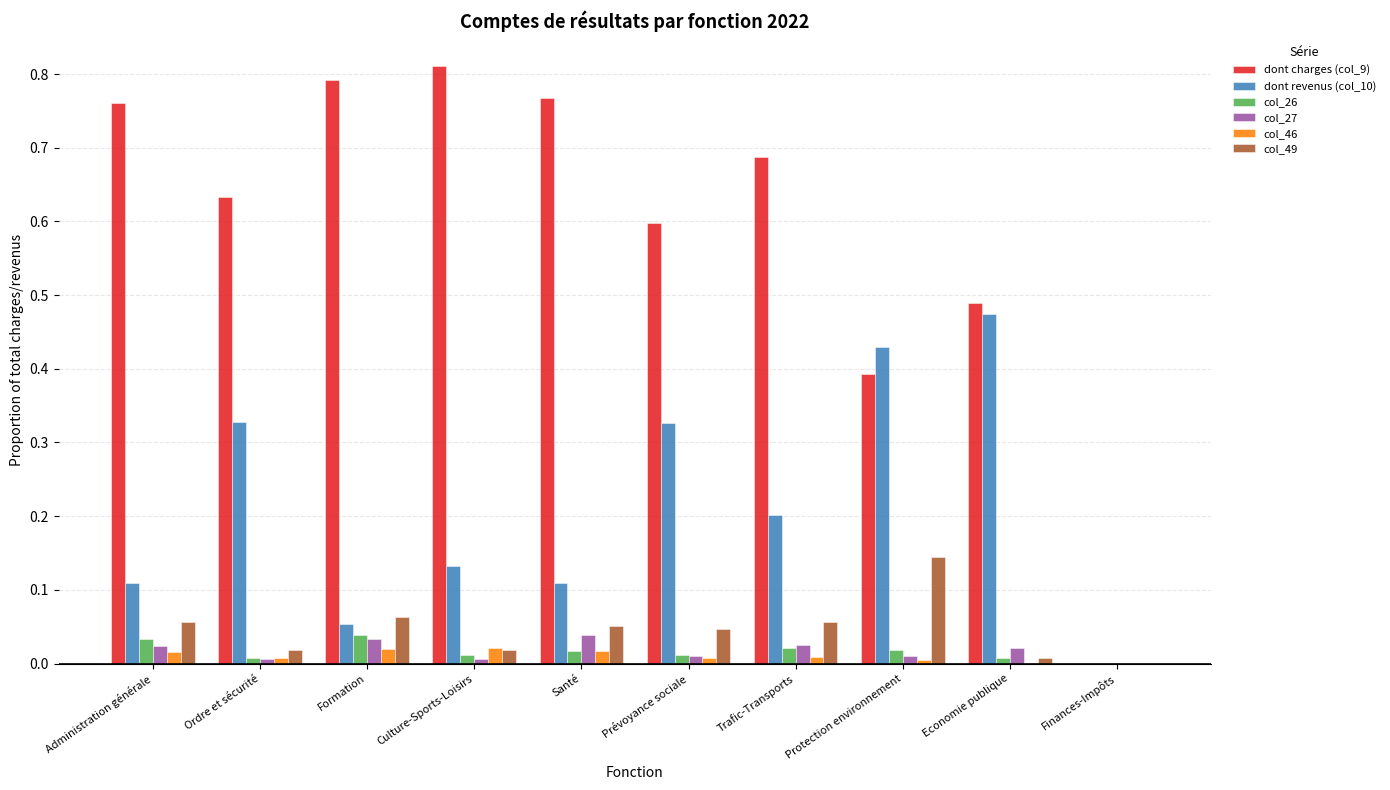

The value of dont revenus (col_10) at Santé is 0.0. True or false?

False